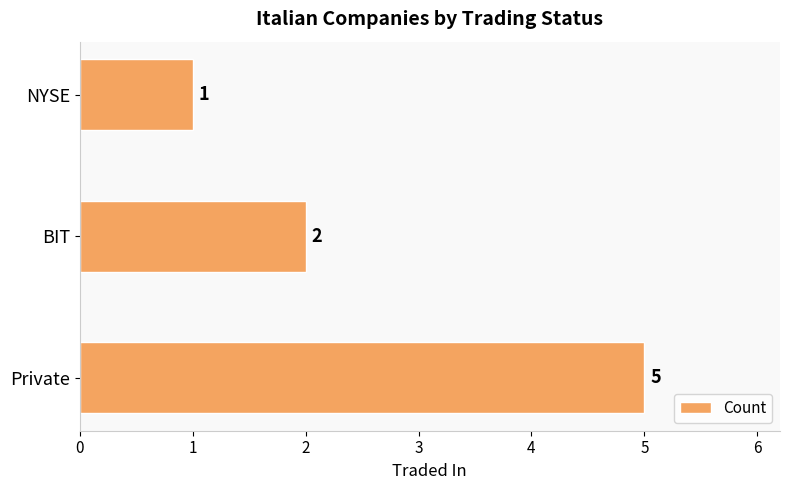

Rank the categories by value from highest to lowest.

Private, BIT, NYSE